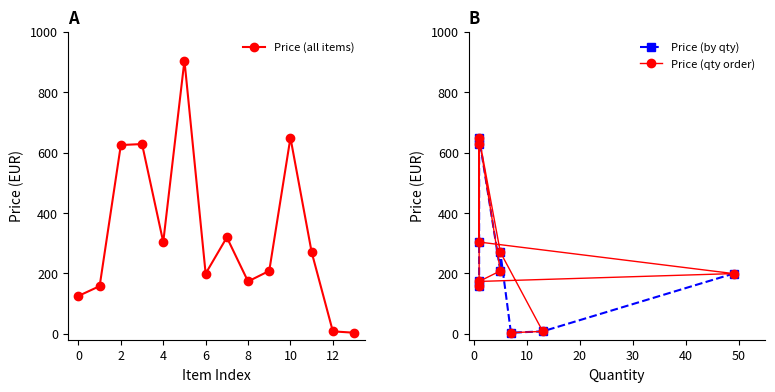

Is it true that Price (all items) equals 176.8 at 0?

False